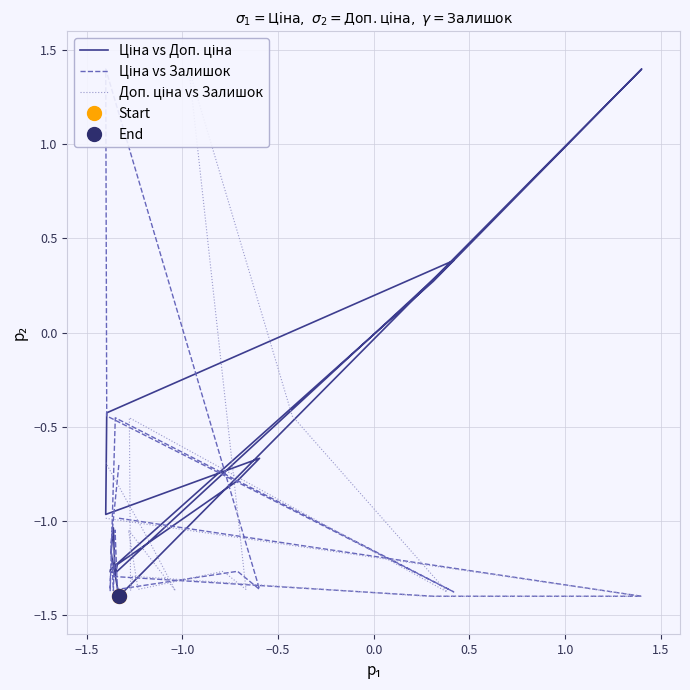

Rank the series at 1.5 from highest to lowest value.

Ціна vs Доп. ціна, Ціна vs Залишок, Доп. ціна vs Залишок